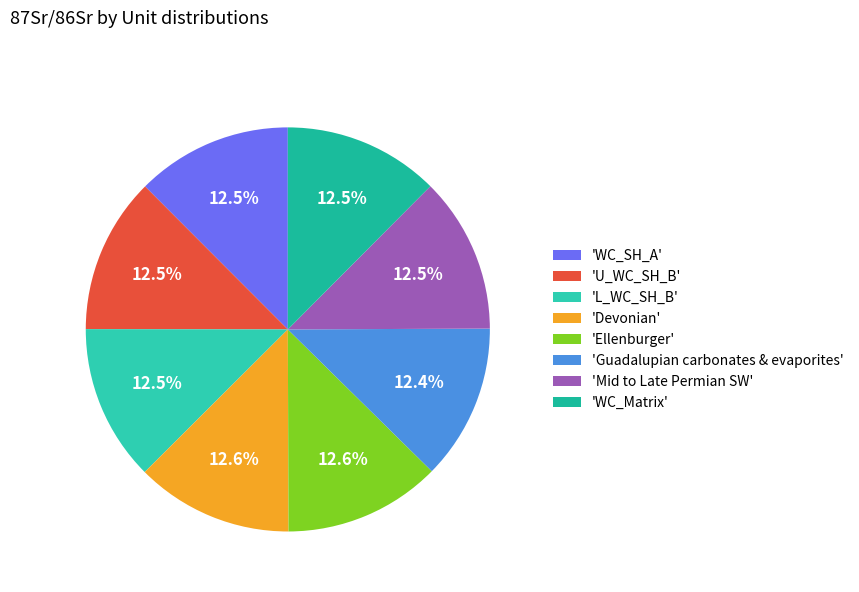

Which category has the smallest portion of the pie?

Guadalupian carbonates & evaporites